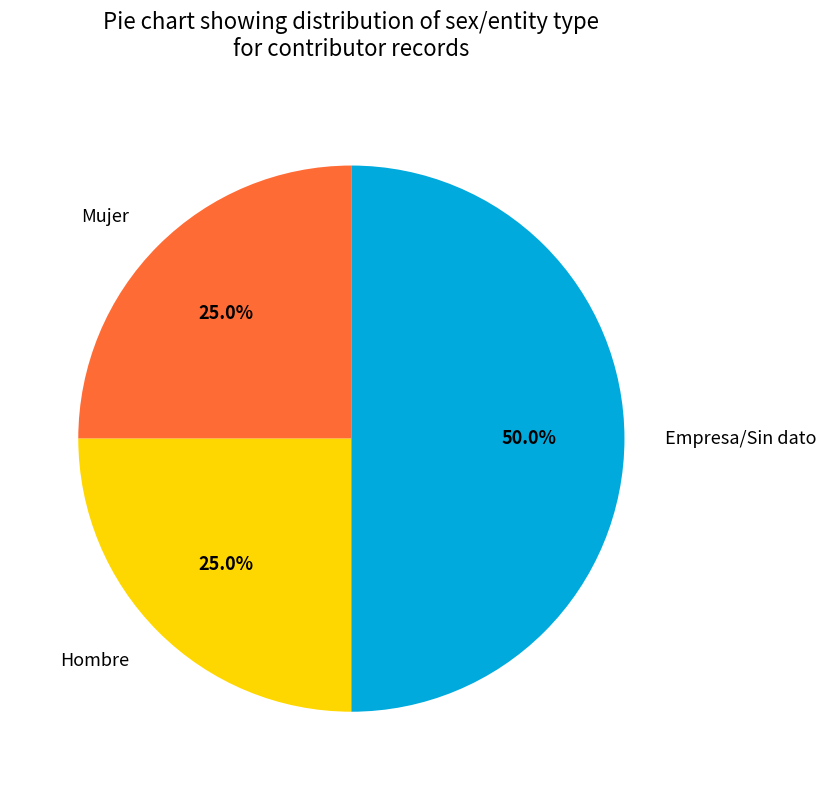

What is the ratio of the value at Empresa/Sin dato to the value at Mujer?

2.0